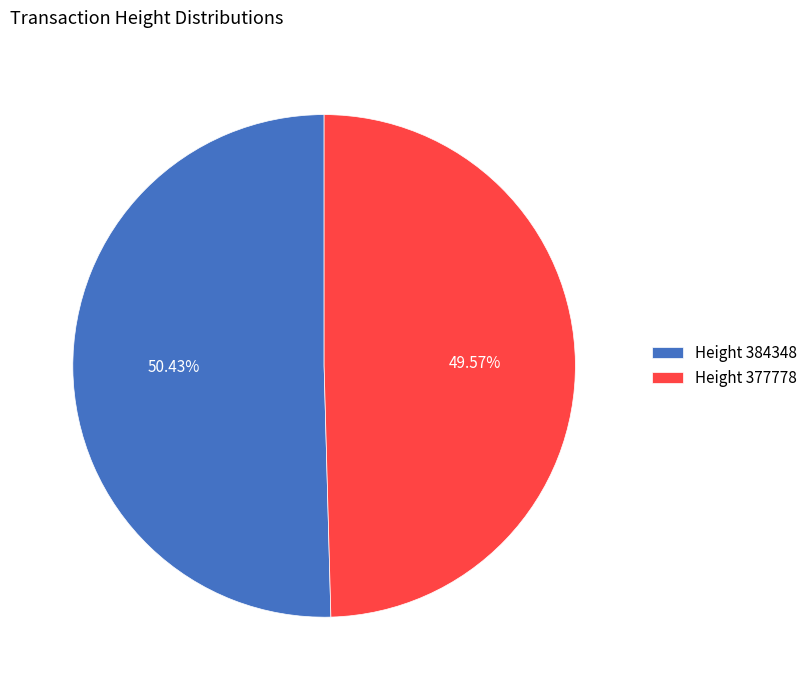

What is the ratio of the value at Height 377778 to the value at Height 384348?

1.0